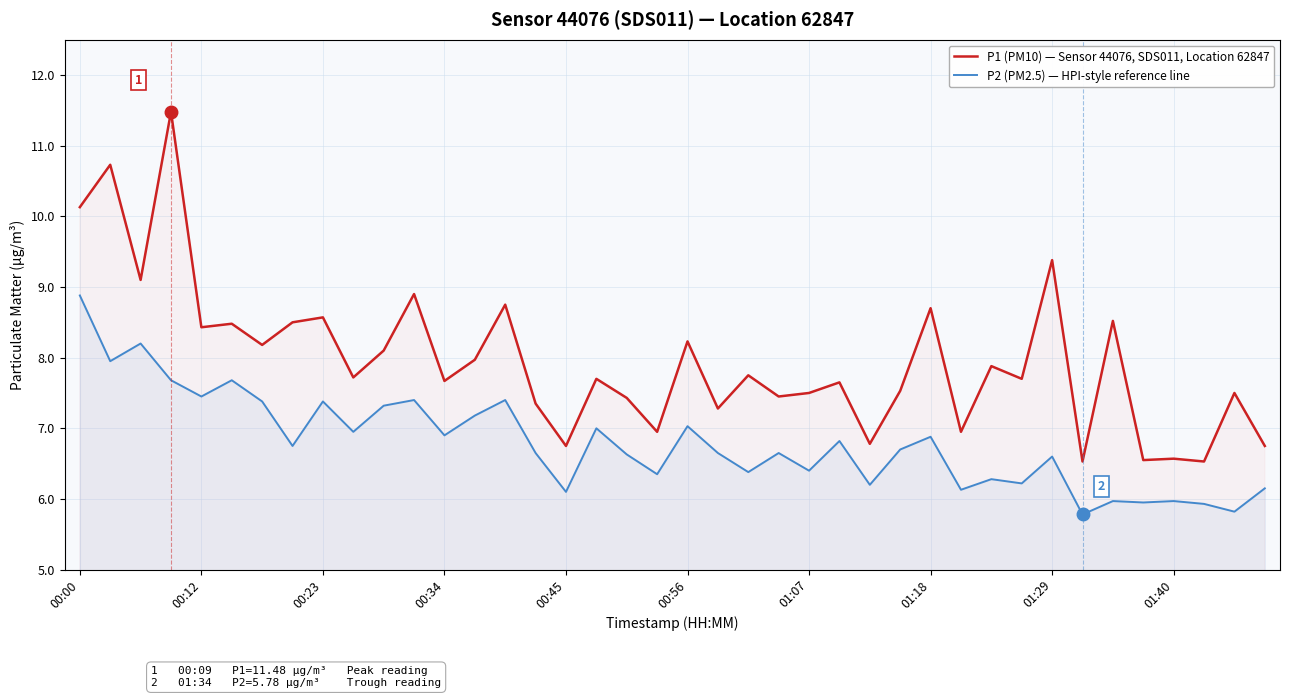

What is the difference between the highest and lowest values at 01:40?

0.6